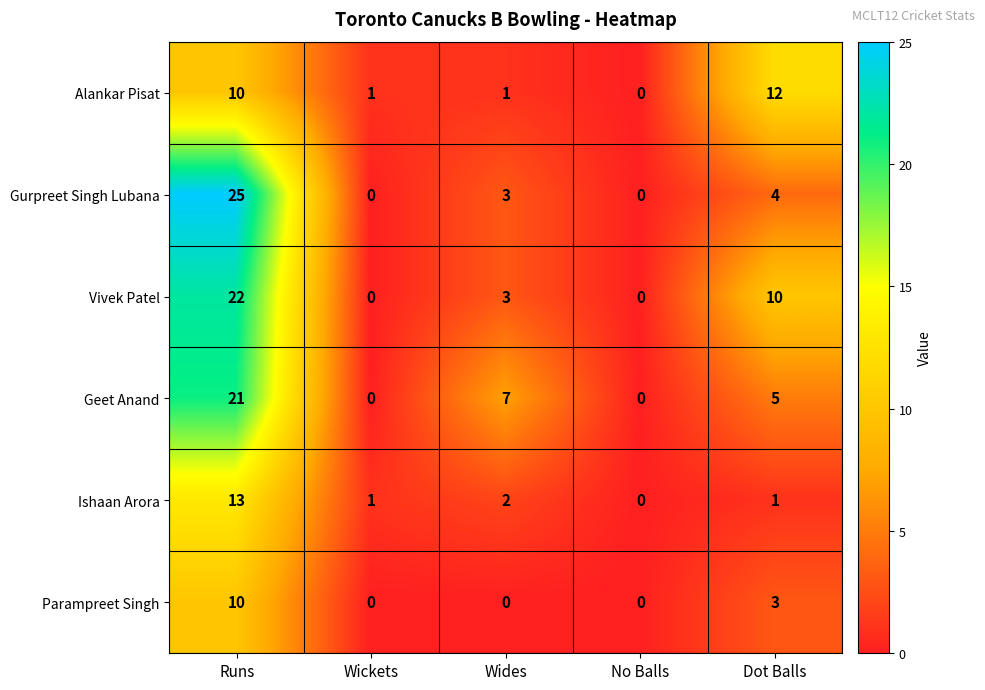

What is the sum of the Parampreet Singh values at Dot Balls and Runs?

13